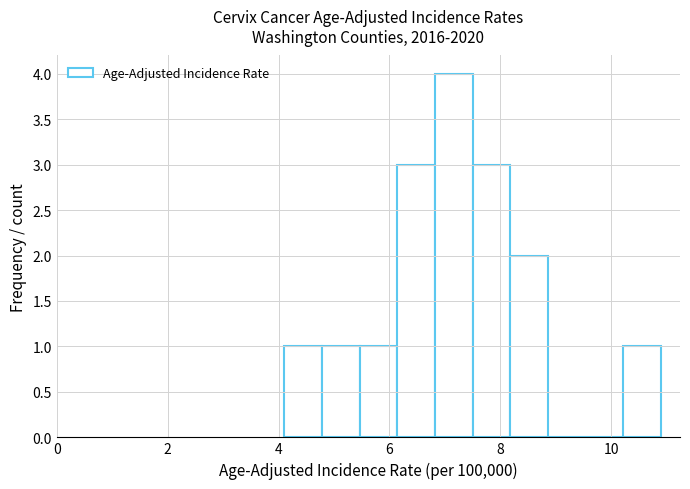

Read against the x-axis, roughly where is the centre of the tallest bar?

7.2